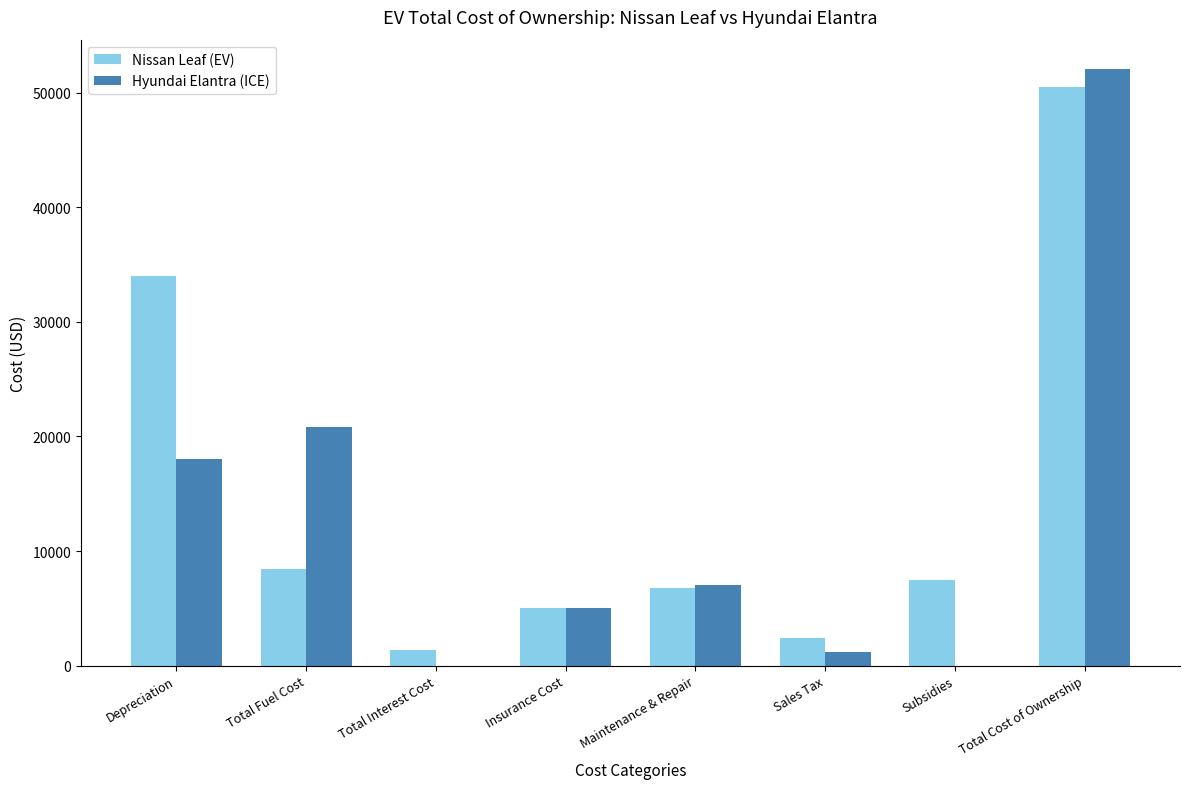

Between Total Fuel Cost and Subsidies, which series saw the biggest shift?

Hyundai Elantra (ICE)